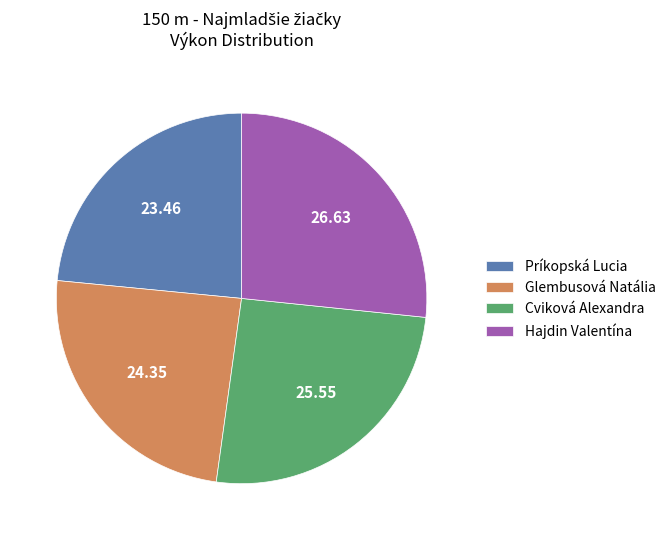

Is it true that Príkopská Lucia is 35% of the pie?

False